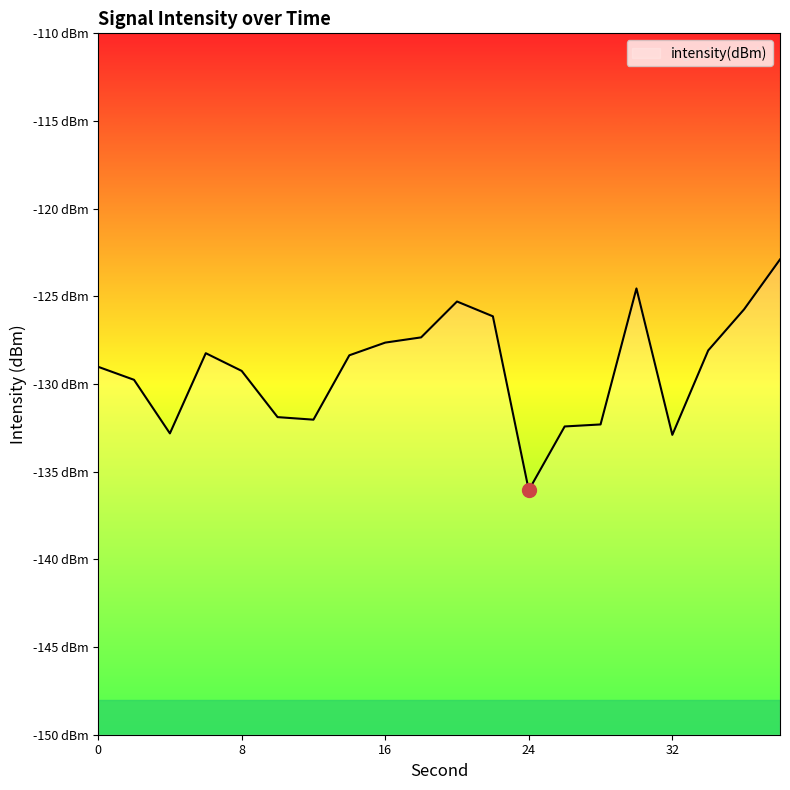

At which category does the chart reach its peak across all series?

38